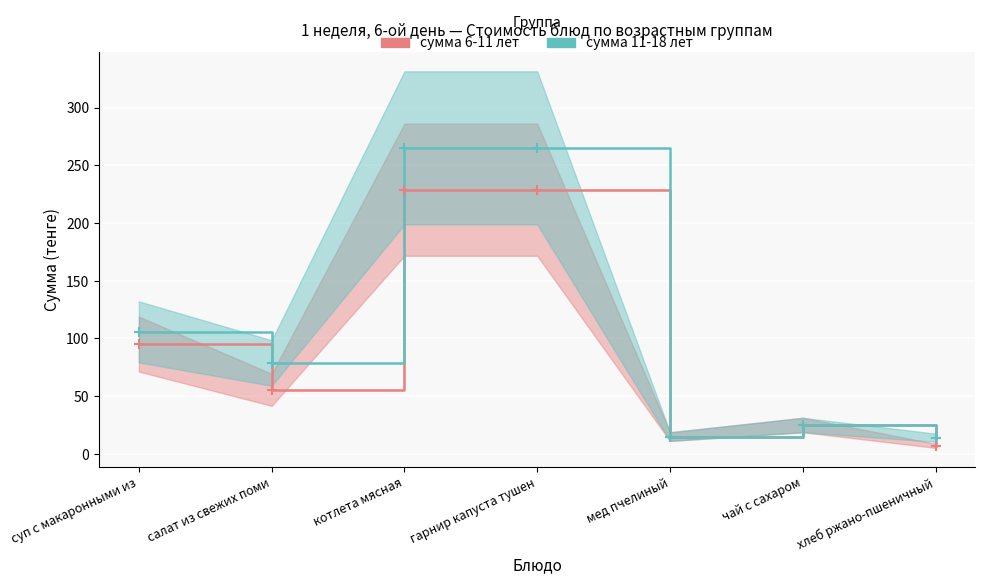

Reading right to left, extract all data points from this chart.

сумма 6-11 лет: хлеб ржано-пшеничный=7.0	чай с сахаром=25.0	мед пчелиный=15.0	гарнир капуста тушен=228.9	котлета мясная=228.9	салат из свежих поми=55.5	суп с макаронными из=95.2
сумма 11-18 лет: хлеб ржано-пшеничный=14.0	чай с сахаром=25.0	мед пчелиный=15.0	гарнир капуста тушен=265.1	котлета мясная=265.1	салат из свежих поми=78.8	суп с макаронными из=105.7